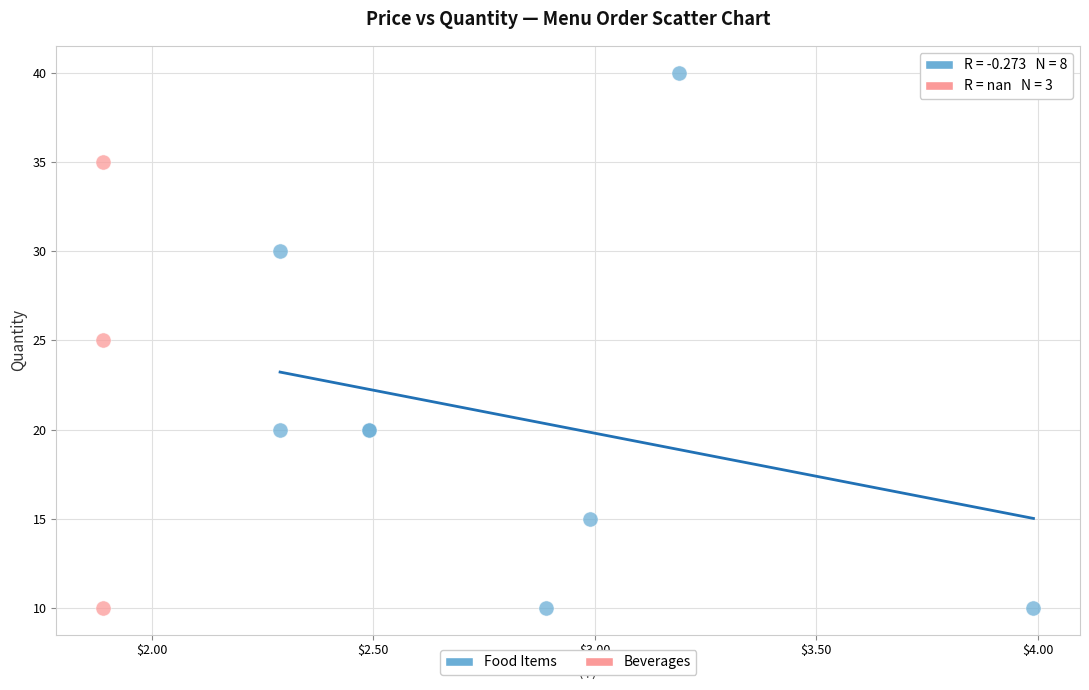

Which series contains the highest Y value?

Food Items